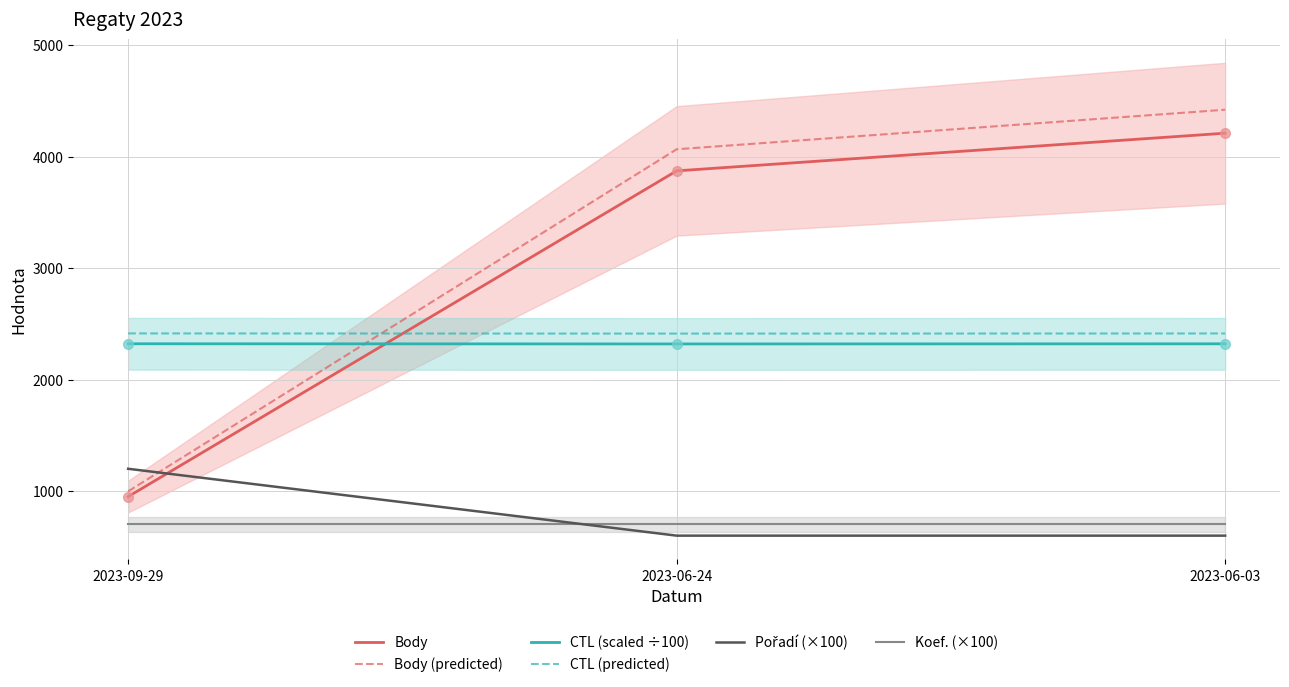

Reading left to right, transcribe all the data shown in this chart.

Body: 2023-09-29=950.0	2023-06-24=3873.0	2023-06-03=4211.0
Body (predicted): 2023-09-29=997.5	2023-06-24=4066.7	2023-06-03=4421.6
CTL (scaled ÷100): 2023-09-29=2321.7	2023-06-24=2320.1	2023-06-03=2321.2
CTL (predicted): 2023-09-29=2414.5	2023-06-24=2412.9	2023-06-03=2414.1
Pořadí (×100): 2023-09-29=1200.0	2023-06-24=600.0	2023-06-03=600.0
Koef. (×100): 2023-09-29=700.0	2023-06-24=700.0	2023-06-03=700.0